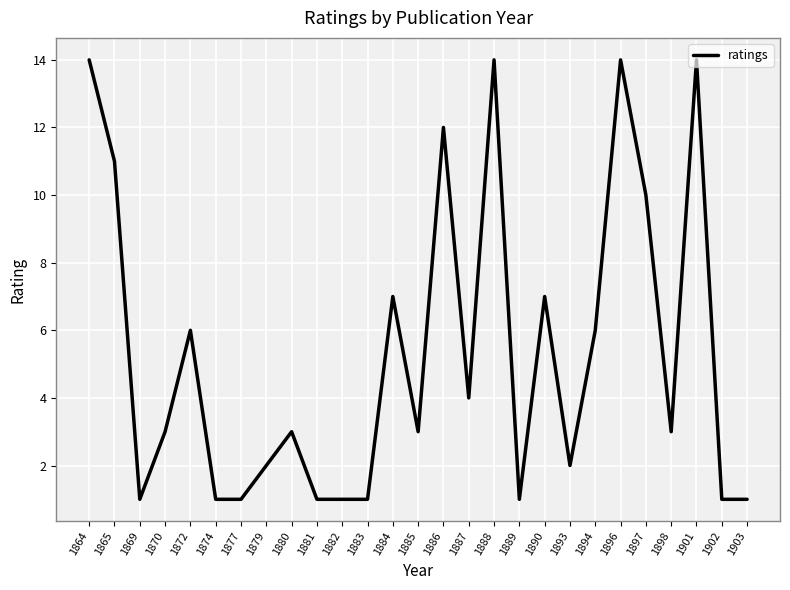

Where is the first local minimum?

1869